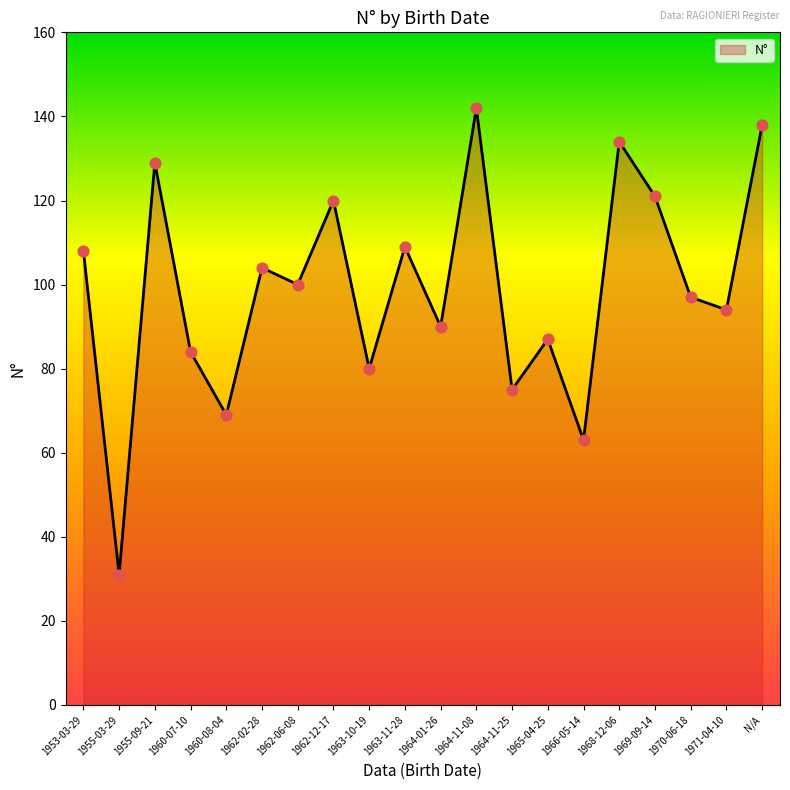

Approximately how many times larger is the value at 1953-03-29 compared to 1969-09-14?

0.9